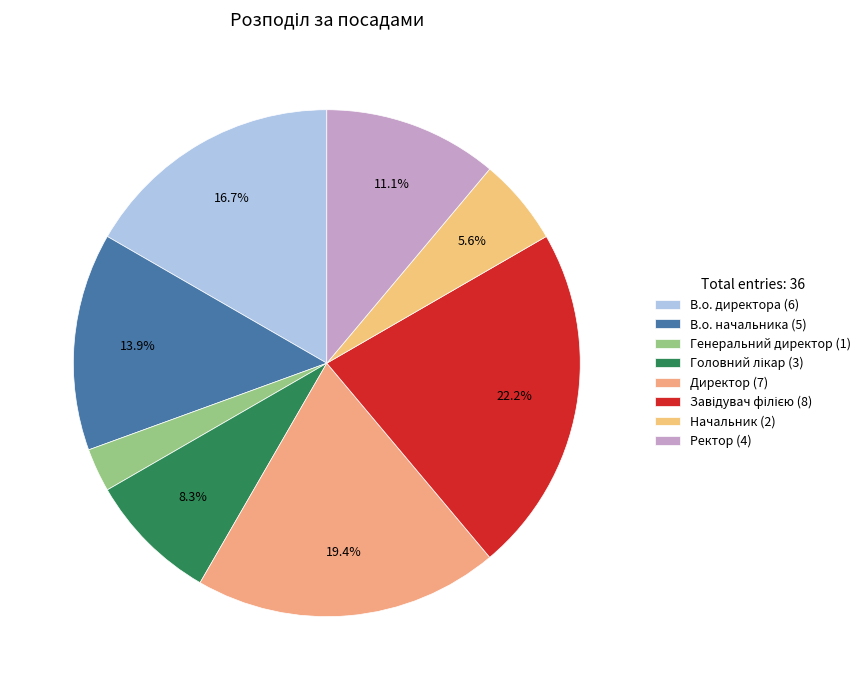

How many segments does this pie chart have?

8